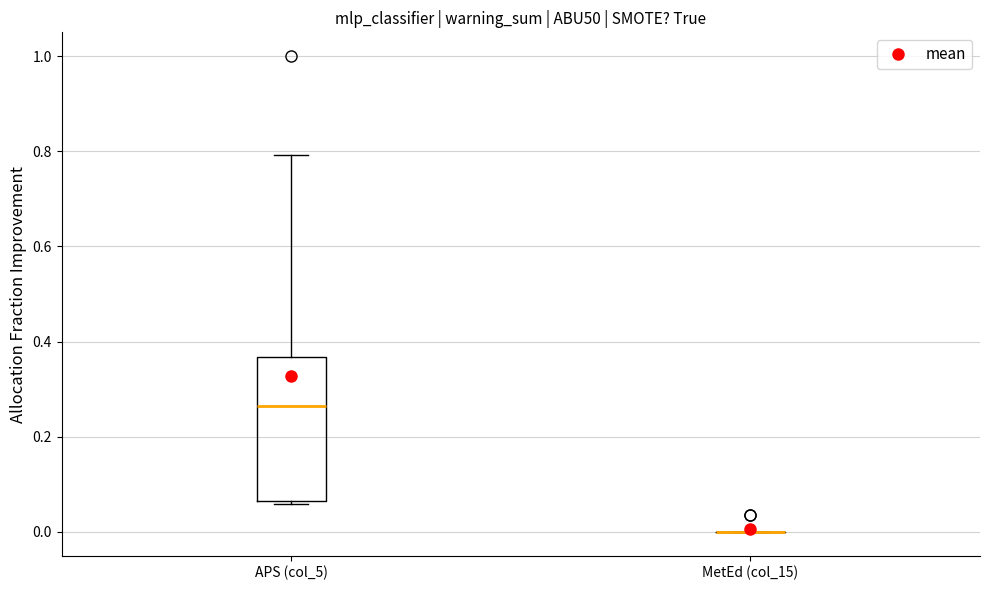

Comparing the boxes themselves (not the whiskers), which one is the tallest?

APS (col_5)